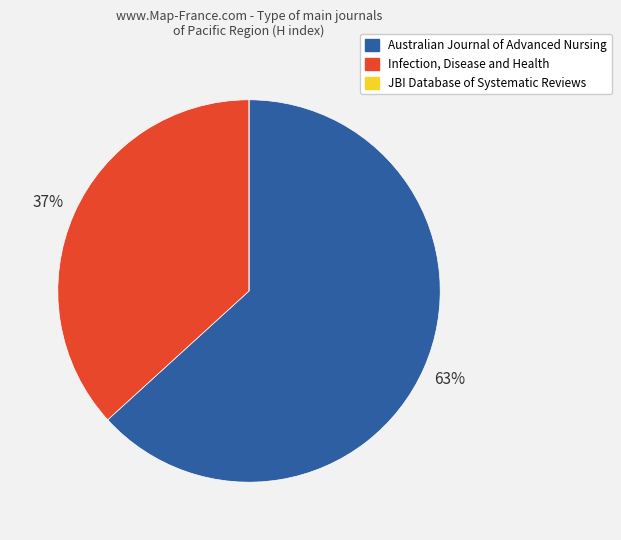

Which category accounts for the majority?

Australian Journal of Advanced Nursing